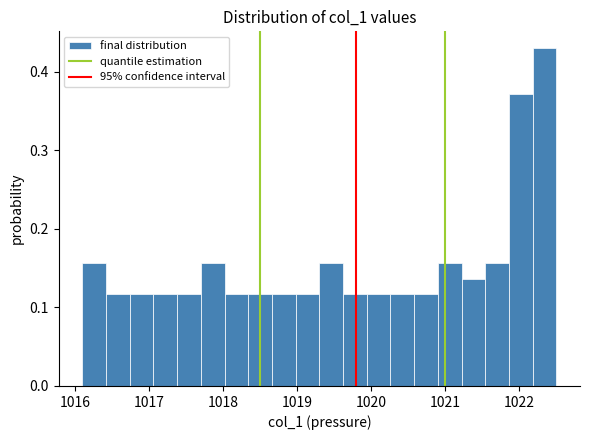

Around what value on the x-axis is the tallest bar? Give the approximate position of its centre, as read against the axis.

1022.3